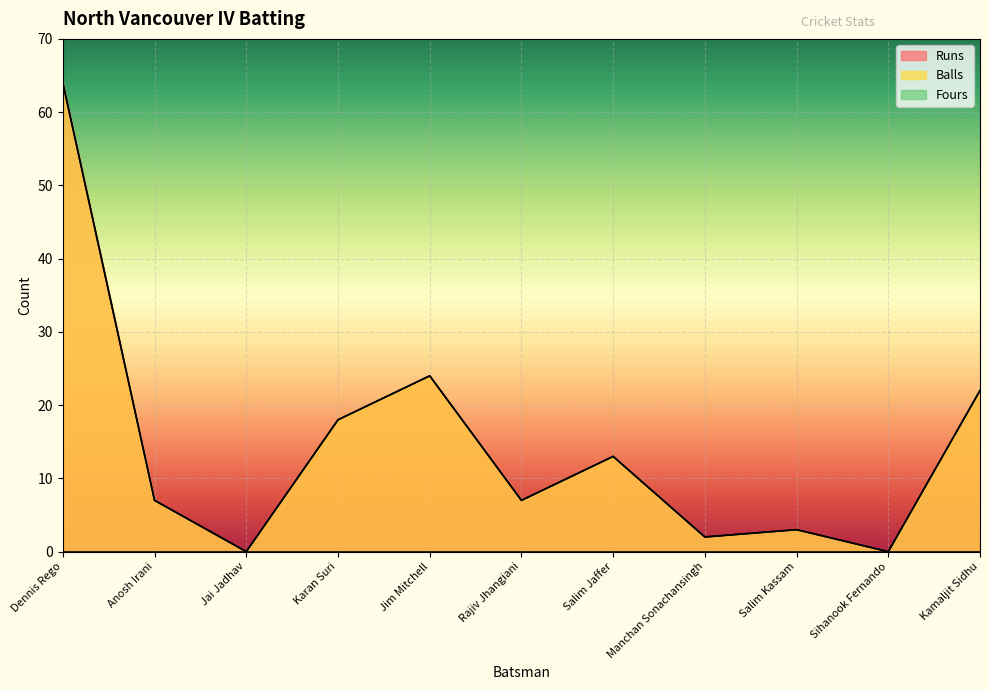

What is the sum of the Balls values at Rajiv Jhangiani and Salim Kassam?

10